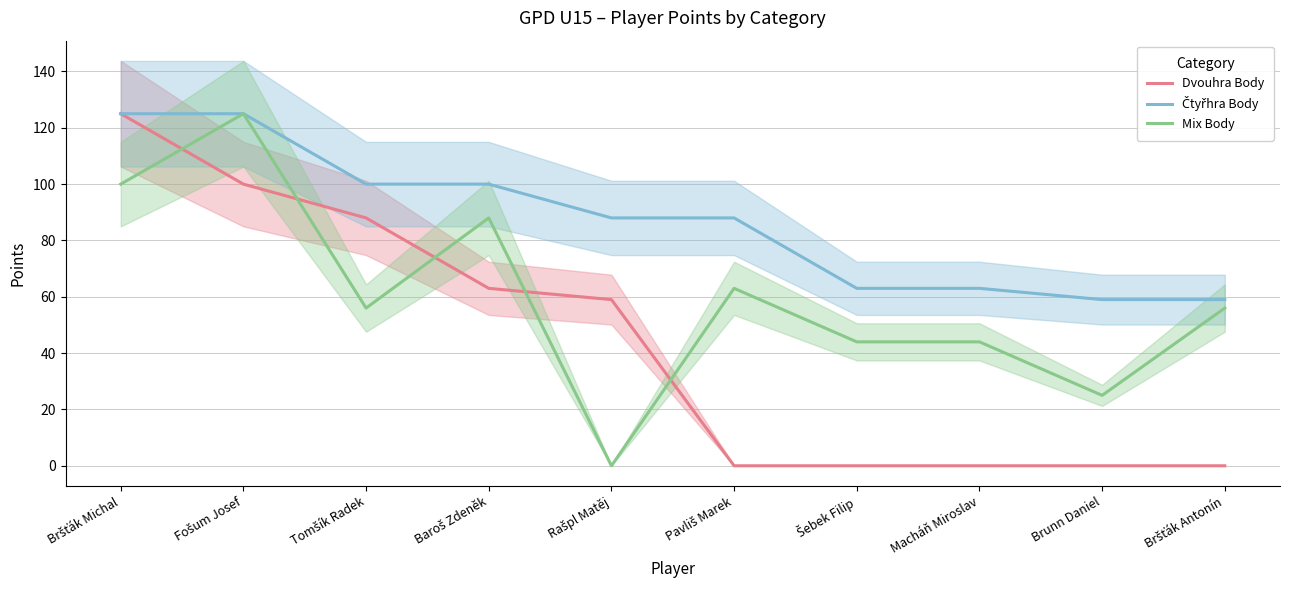

Does the chart display data point markers on the line(s)?

No